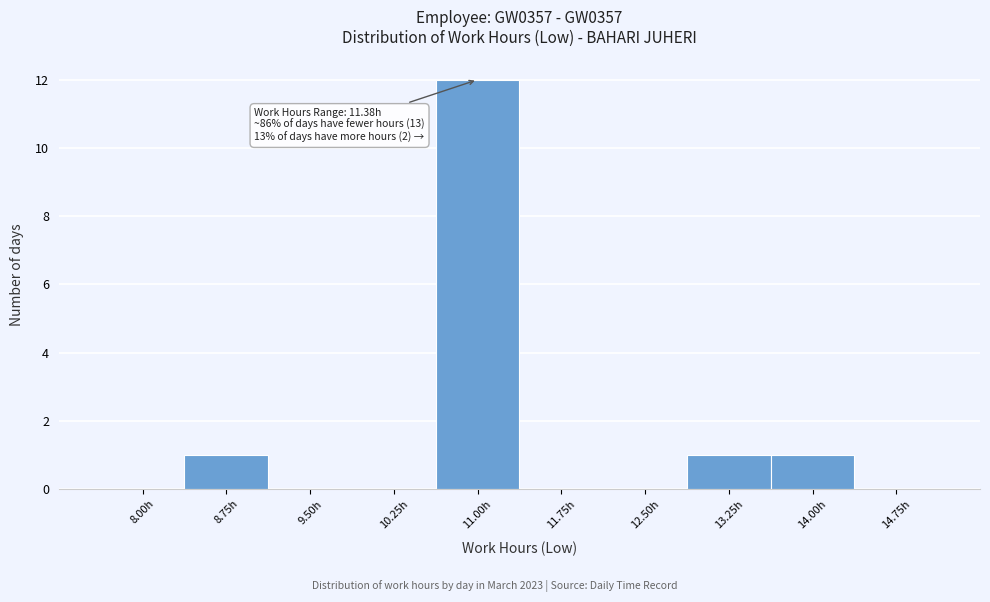

Reading right to left, list all the values displayed in this chart.

14.75h=0	14.00h=1	13.25h=1	12.50h=0	11.75h=0	11.00h=12	10.25h=0	9.50h=0	8.75h=1	8.00h=0